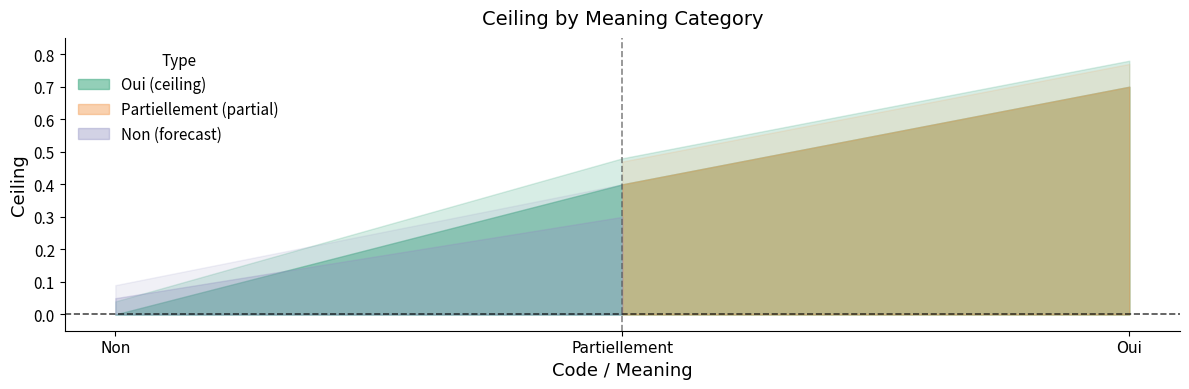

What is the difference between the values at 2 and 1?

0.5